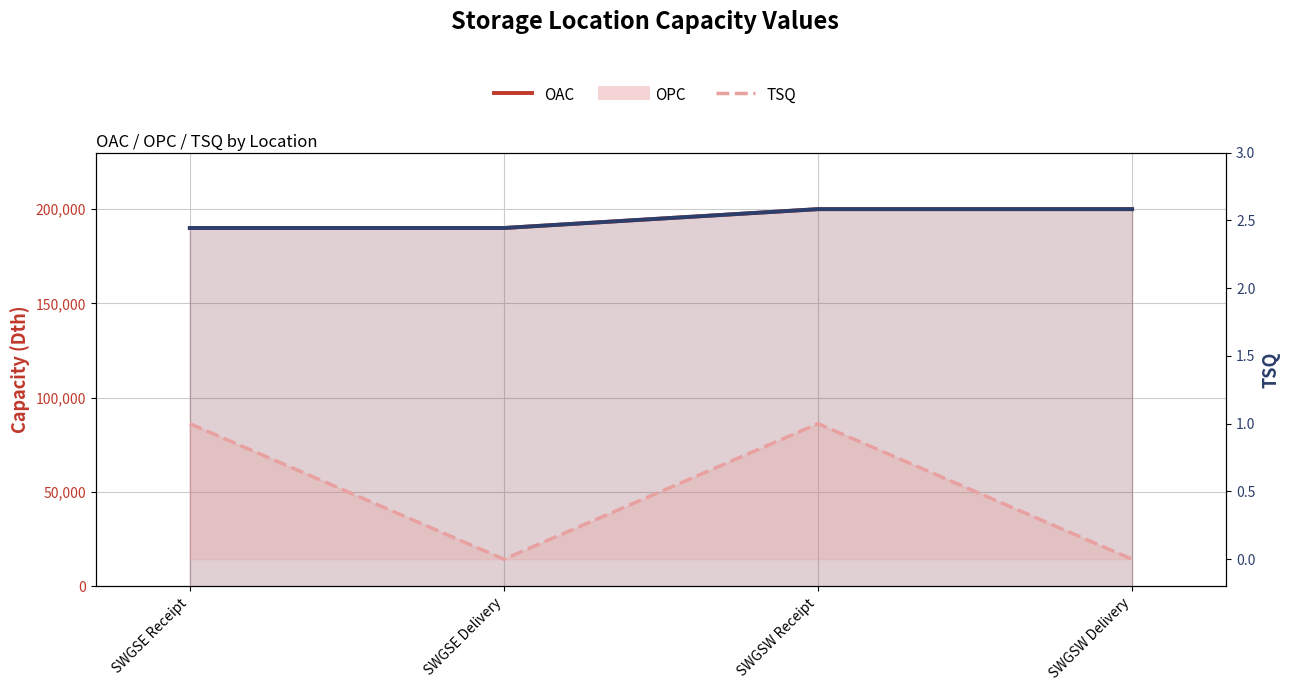

True or false: TSQ and OAC cross at least once.

False